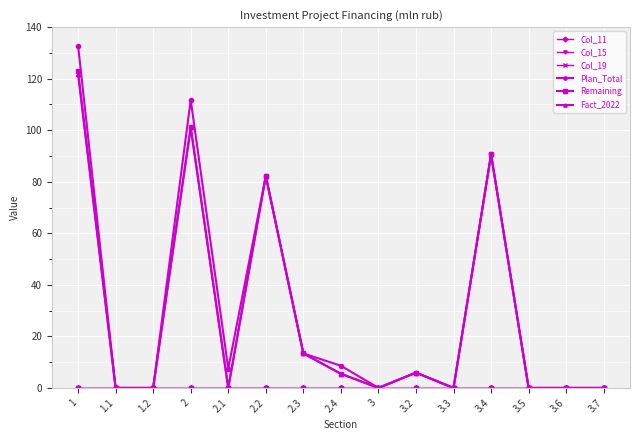

True or false: Col_19 and Col_11 cross at least once.

False